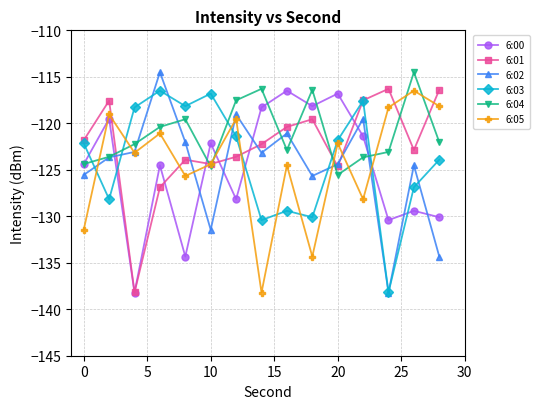

How many interior local valleys does the 6:04 series have?

3